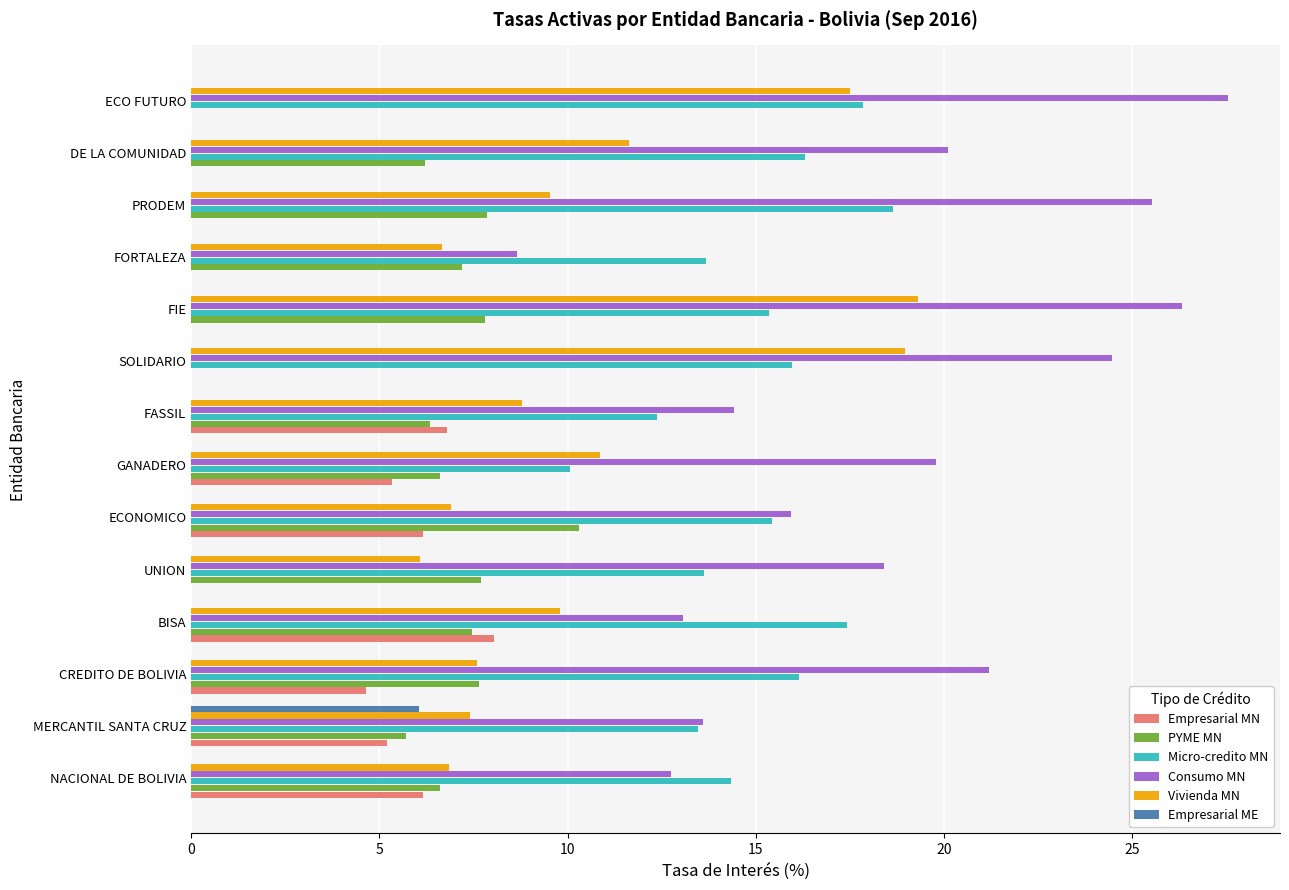

True or false: Empresarial MN has a value of 0.0 at SOLIDARIO.

True